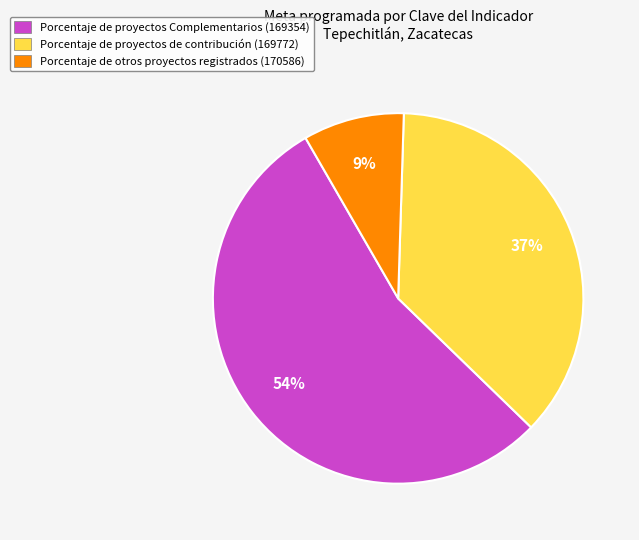

The Porcentaje de proyectos Complementarios (169354) slice represents 54% of the pie. True or false?

True